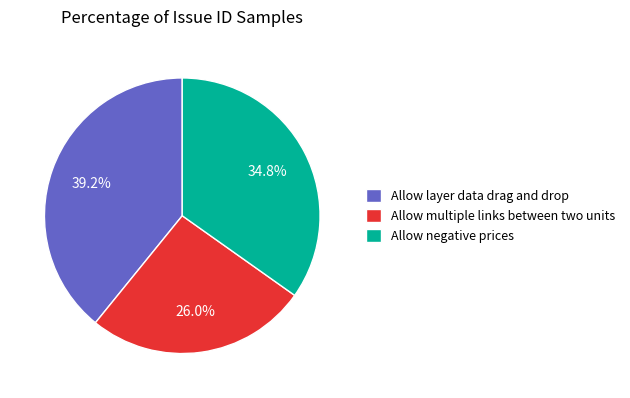

Is it true that Allow layer data drag and drop is 39% of the pie?

True